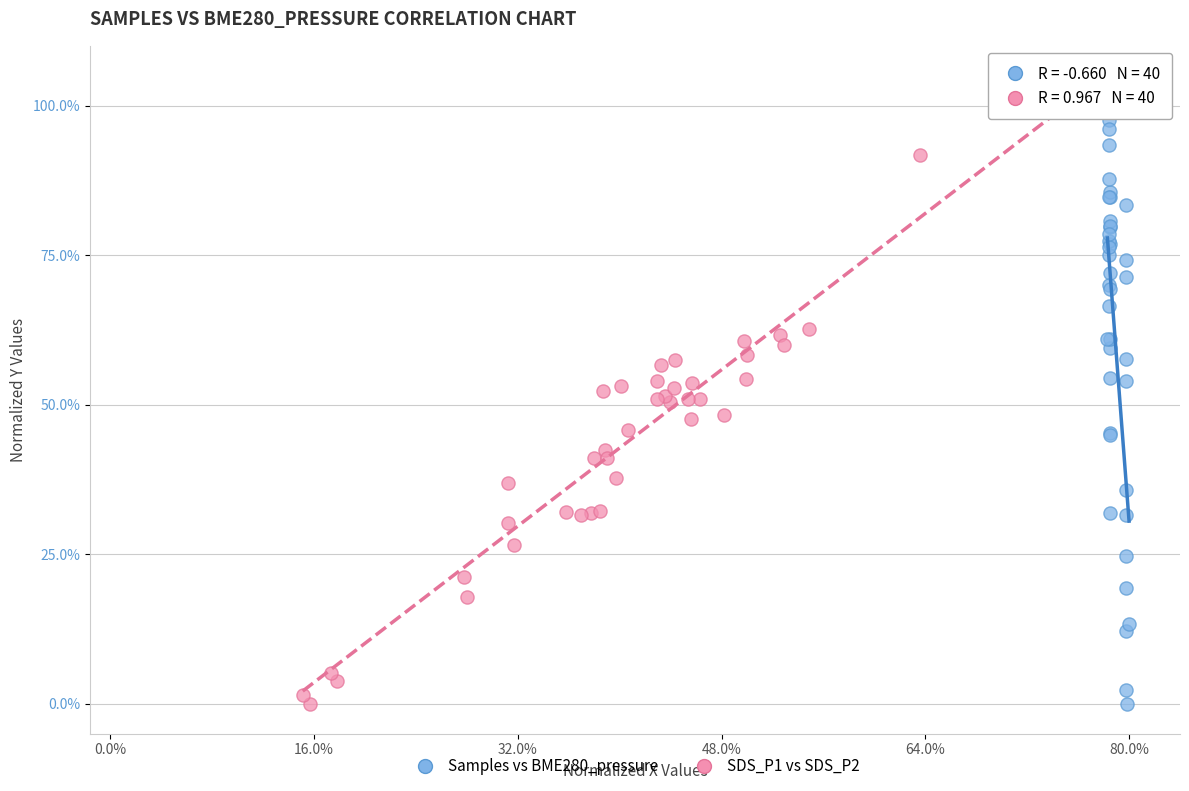

What are all the series names shown in the legend?

Samples vs BME280_pressure, SDS_P1 vs SDS_P2